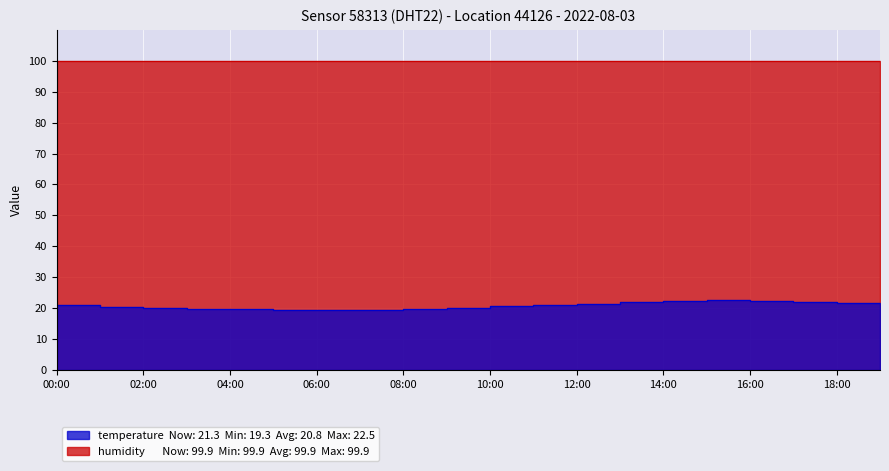

Is it true that the value at 19:00 is 4.9?

False